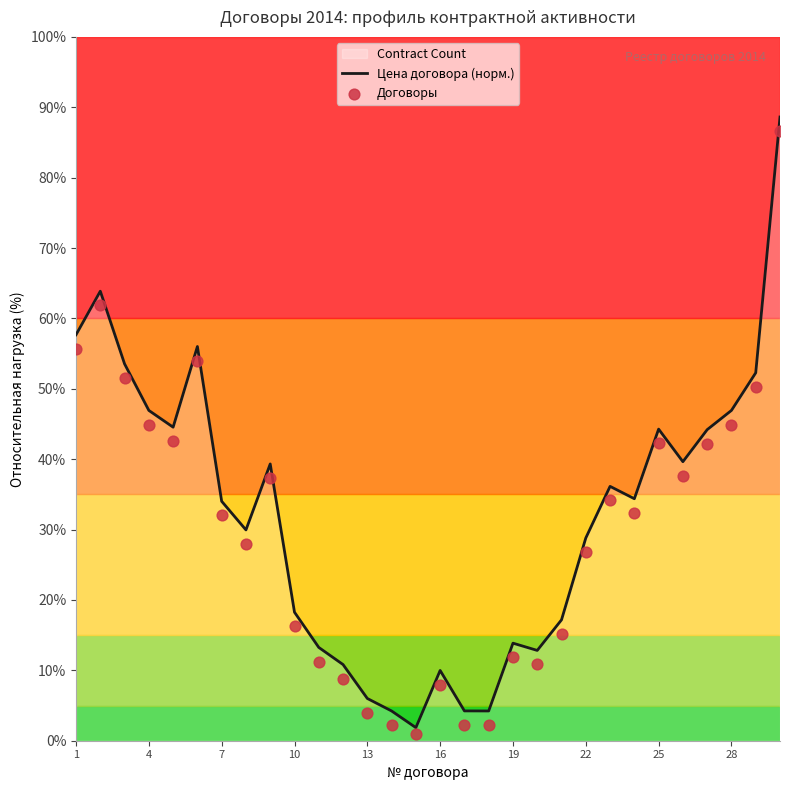

Which series has the largest Y range (max minus min)?

Цена договора (норм.)